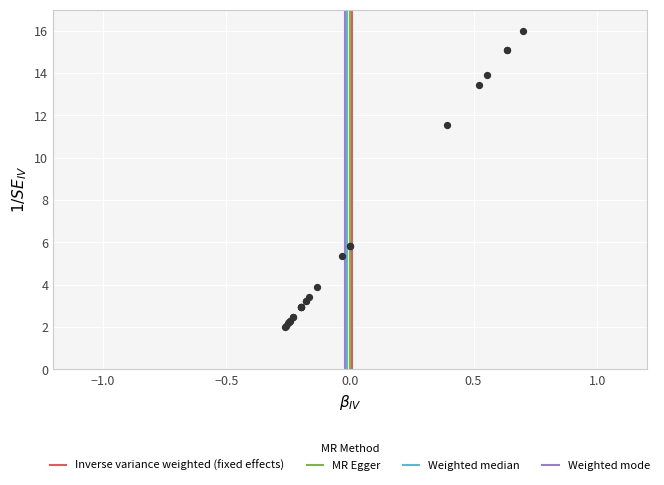

What Y value in the scatter plot is closest to 9?

11.5